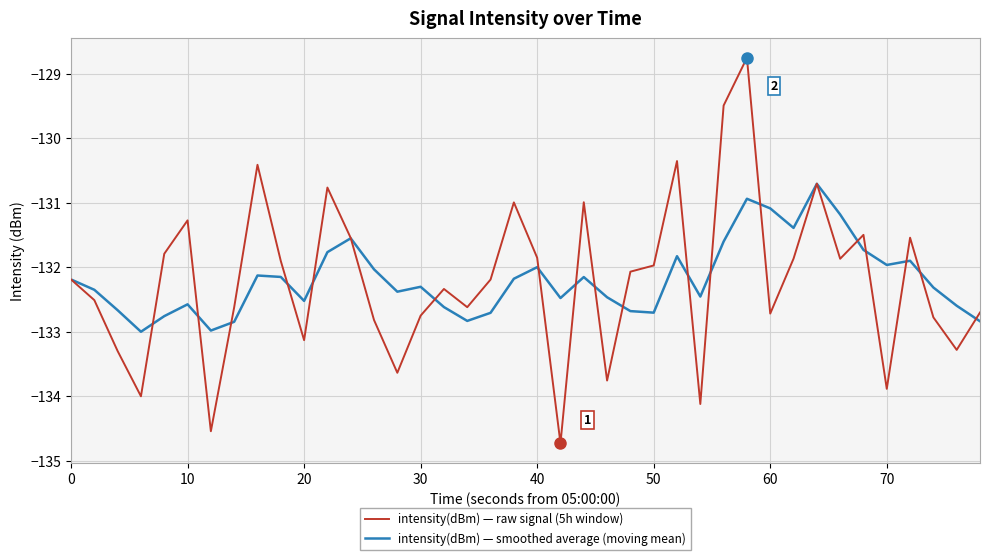

Which series has the widest spread of values?

intensity(dBm) — raw signal (5h window)